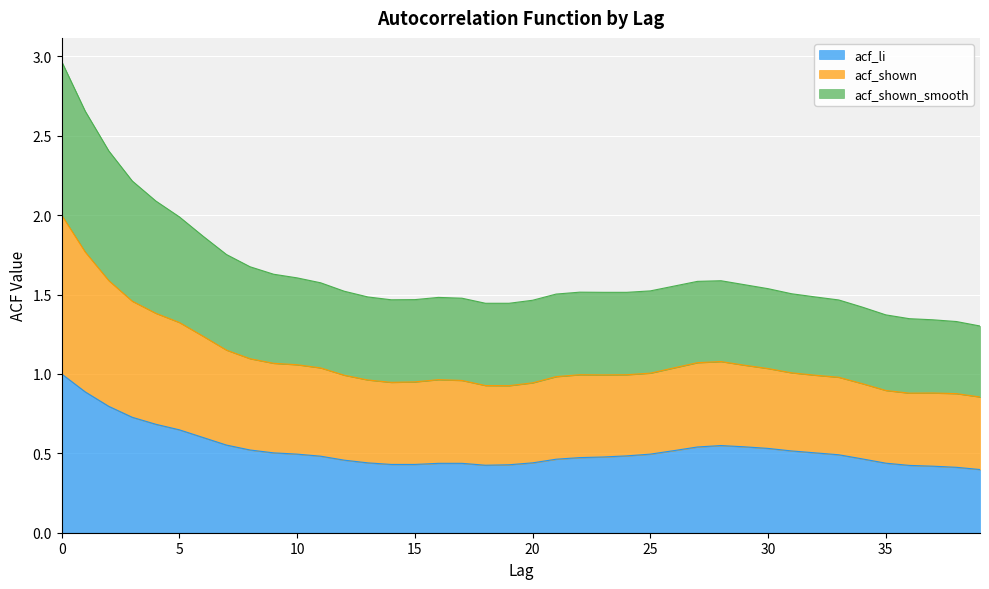

Is it true that acf_li equals 0.8 at 33?

False